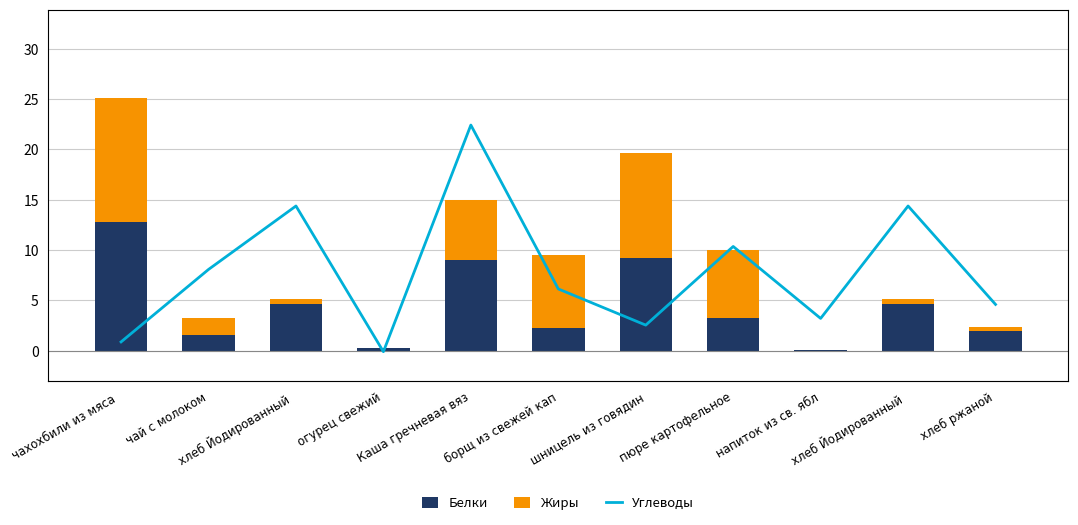

At хлеб ржаной, list the series in order from largest to smallest.

Углеводы, Белки, Жиры